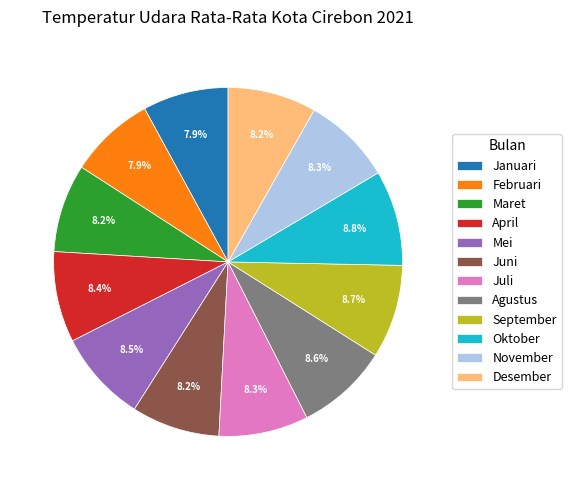

What percentage is the Maret slice, to the nearest percent?

8%